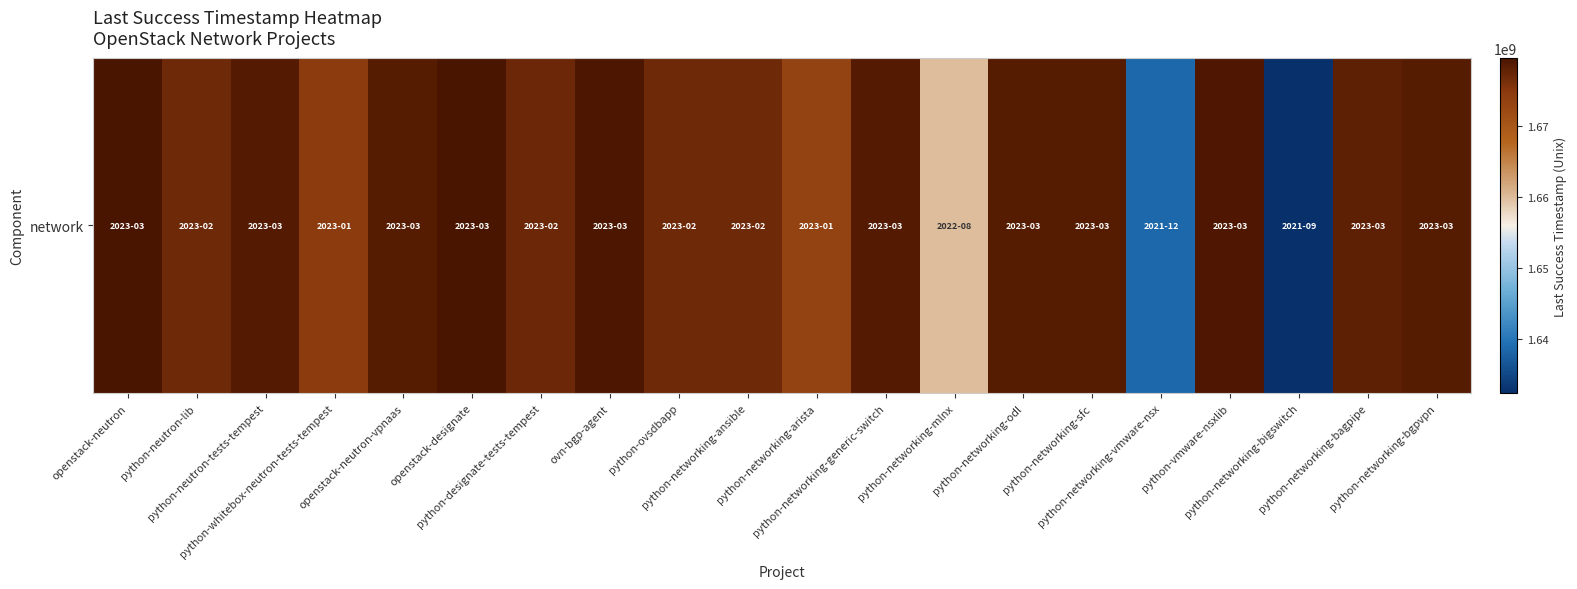

The chart shows a value of 1679686237 at openstack-neutron. True or false?

True